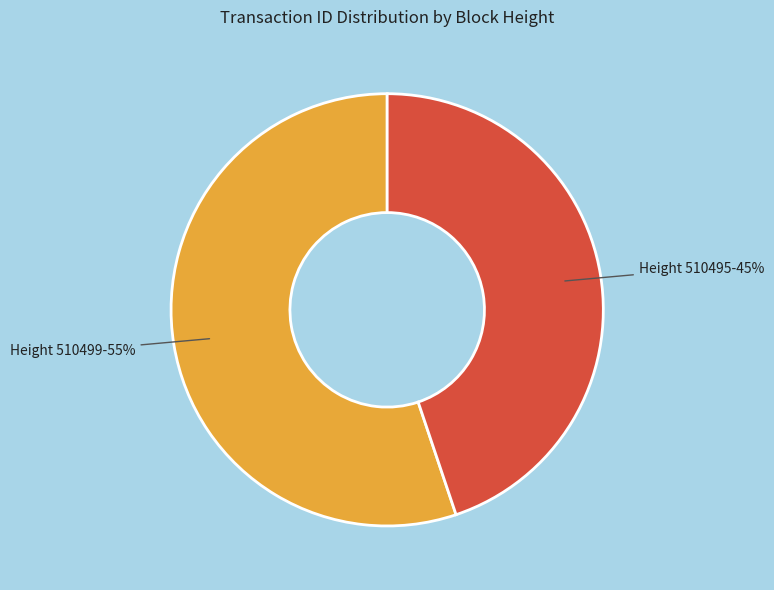

Does any single category account for the majority?

Yes